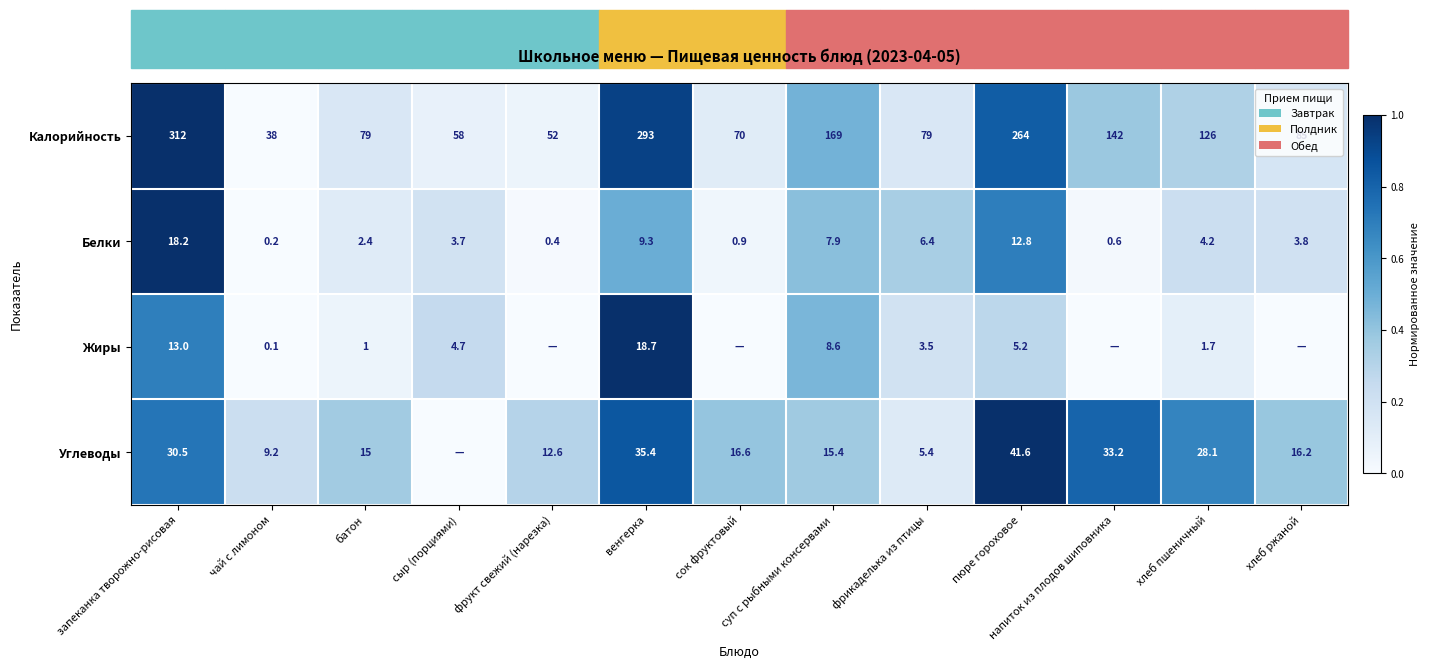

At which label does Калорийность reach its minimum?

чай с лимоном